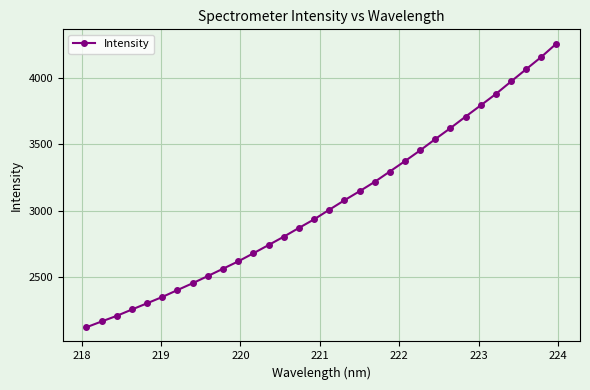

What is the average value?

3048.2